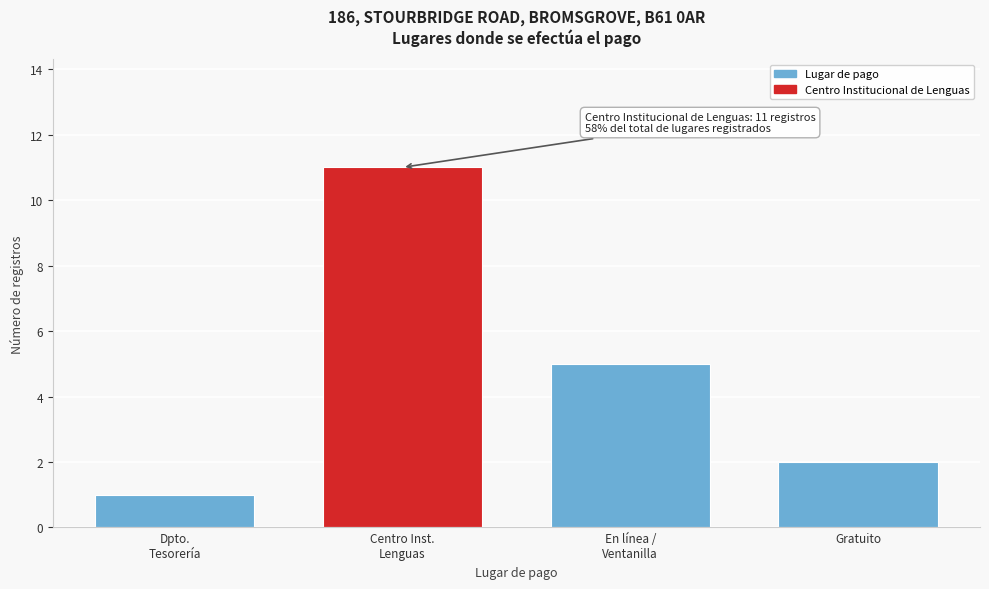

Reading left to right, what are all the values shown in this chart?

1	11	5	2